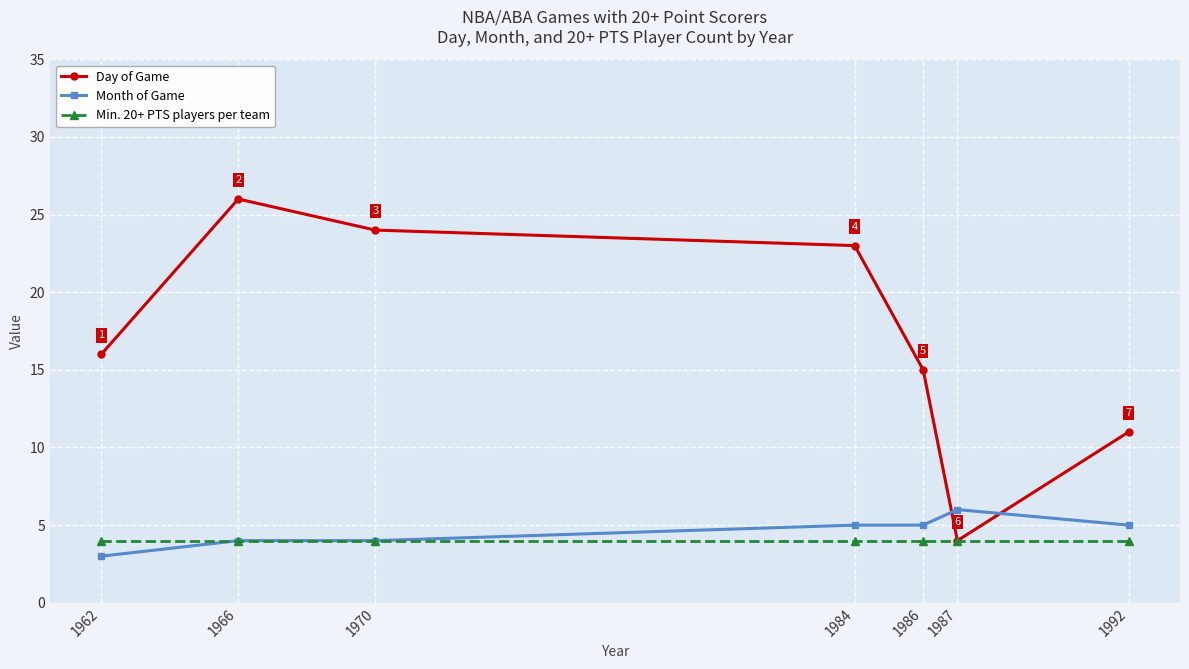

Which label corresponds to the largest value in the chart?

1966